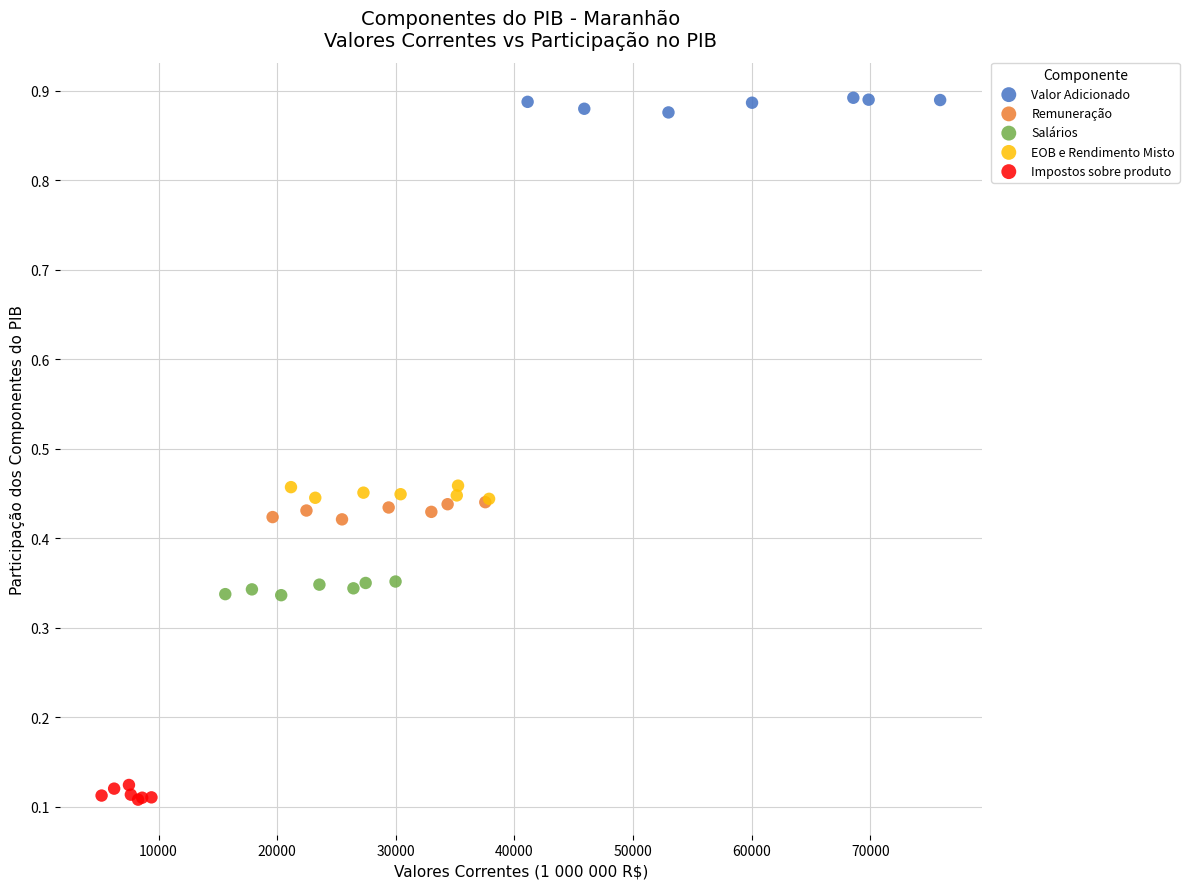

Which series contains the highest Y value?

Valor Adicionado